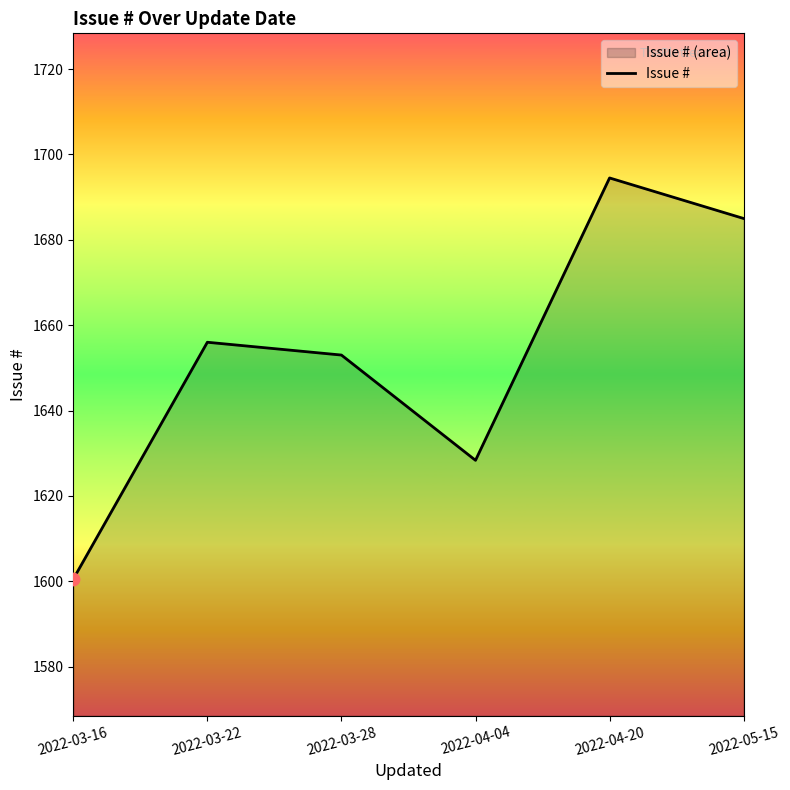

What is the ratio of the value at 2022-04-04 to the value at 2022-03-16?

1.0